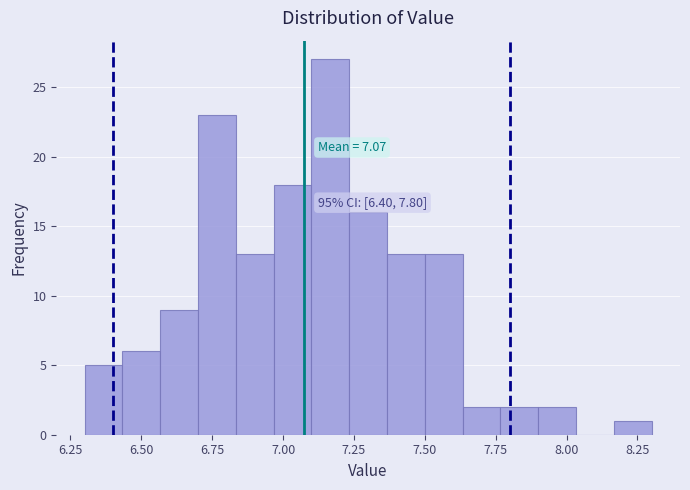

Read against the x-axis, roughly where is the centre of the tallest bar?

7.15